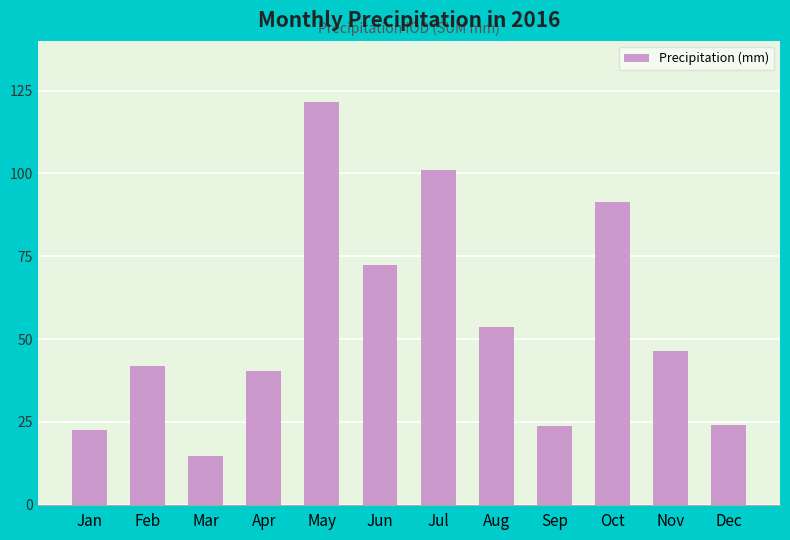

The chart shows a value of 153.8 at Oct. True or false?

False